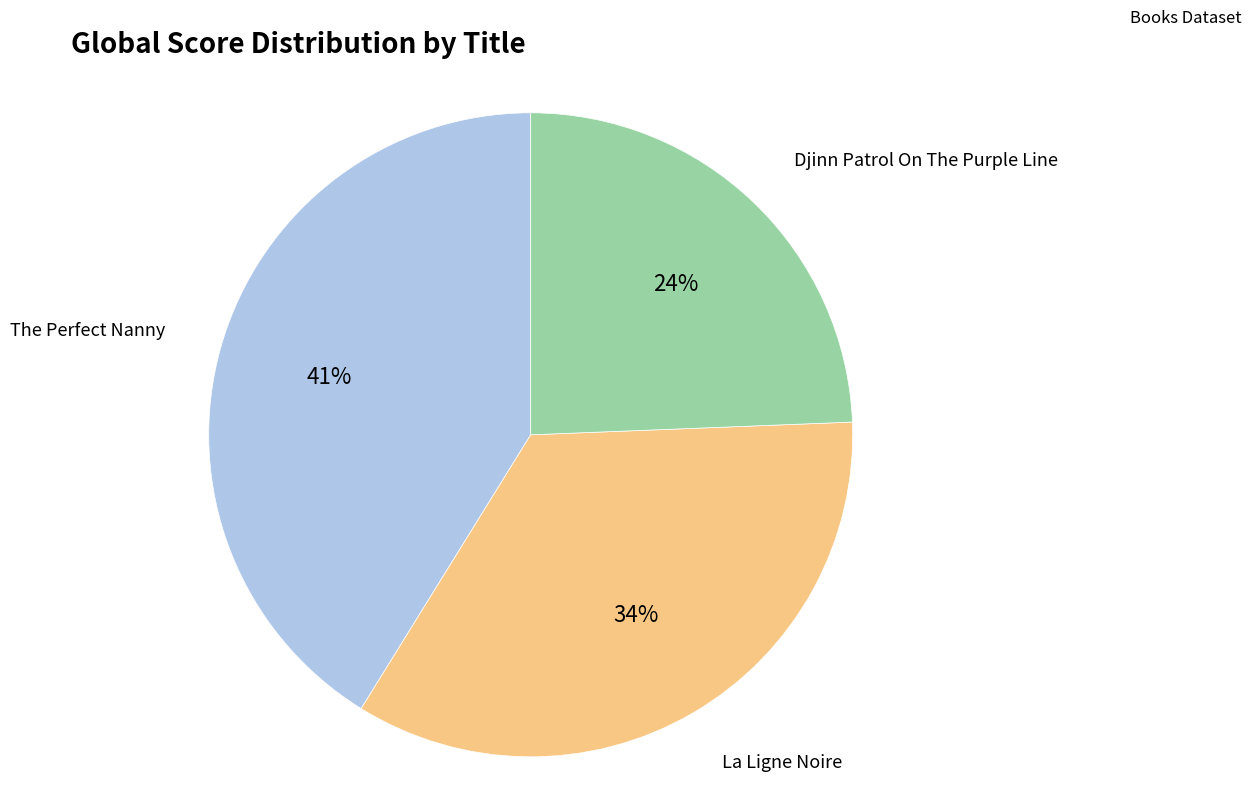

Is the sum of The Perfect Nanny and La Ligne Noire greater than half?

Yes